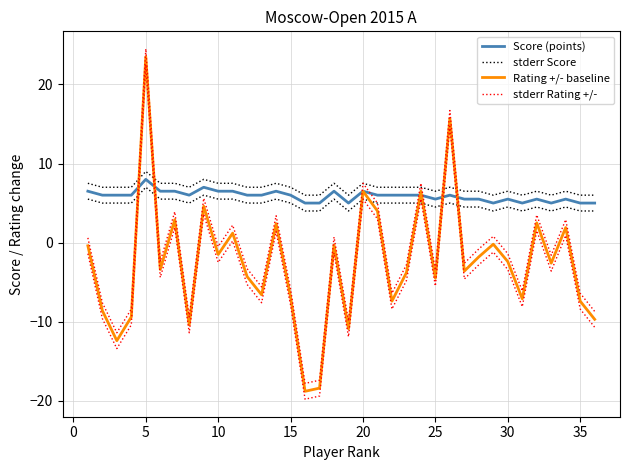

What is the highest value of the stderr Rating +/- series?

24.5